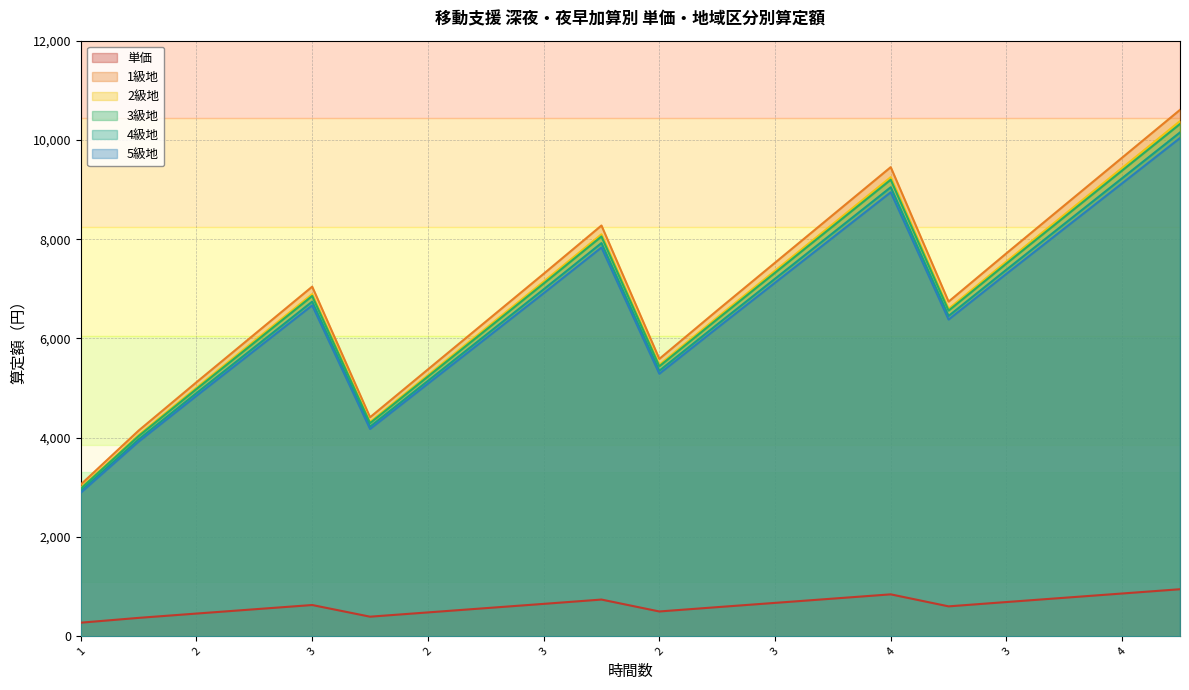

Reading right to left, what are all the values shown in this chart?

単価: 4.5=947	4=861	3.5=775	3=689	2.5=602	4=844	3.5=758	3=672	2.5=586	2=499	3.5=739	3=652	2.5=566	2=480	1.5=394	3=629	2.5=543	2=457	1.5=370	1=273
1級地: 4.5=10606	4=9643	3.5=8680	3=7716	2.5=6742	4=9452	3.5=8489	3=7526	2.5=6563	2=5588	3.5=8276	3=7302	2.5=6339	2=5376	1.5=4412	3=7044	2.5=6081	2=5118	1.5=4144	1=3057
2級地: 4.5=10379	4=9436	3.5=8494	3=7551	2.5=6597	4=9250	3.5=8307	3=7365	2.5=6422	2=5469	3.5=8099	3=7145	2.5=6203	2=5260	1.5=4318	3=6893	2.5=5951	2=5008	1.5=4055	1=2992
3級地: 4.5=10322	4=9384	3.5=8447	3=7510	2.5=6561	4=9199	3.5=8262	3=7324	2.5=6387	2=5439	3.5=8055	3=7106	2.5=6169	2=5232	1.5=4294	3=6856	2.5=5918	2=4981	1.5=4033	1=2975
4級地: 4.5=10151	4=9229	3.5=8308	3=7386	2.5=6453	4=9047	3.5=8125	3=7203	2.5=6281	2=5349	3.5=7922	3=6989	2.5=6067	2=5145	1.5=4223	3=6742	2.5=5820	2=4899	1.5=3966	1=2926
5級地: 4.5=10038	4=9126	3.5=8215	3=7303	2.5=6381	4=8946	3.5=8034	3=7123	2.5=6211	2=5289	3.5=7833	3=6911	2.5=5999	2=5088	1.5=4176	3=6667	2.5=5755	2=4844	1.5=3922	1=2893